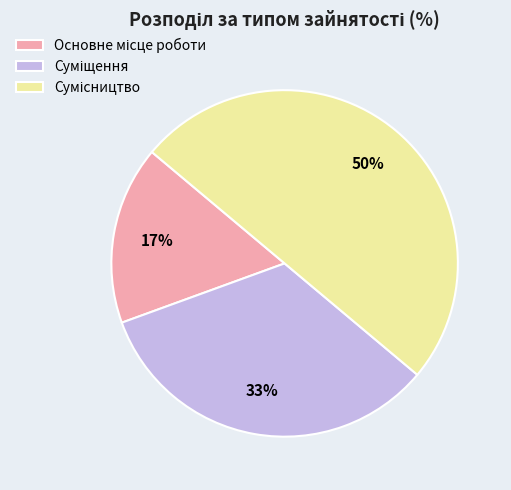

To the nearest percent, what is the average slice percentage?

33%